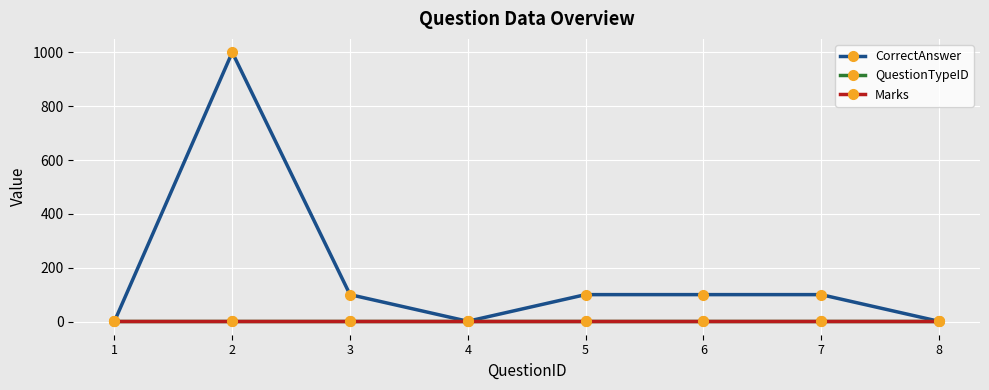

True or false: Marks has more than 1 interior local peaks.

False